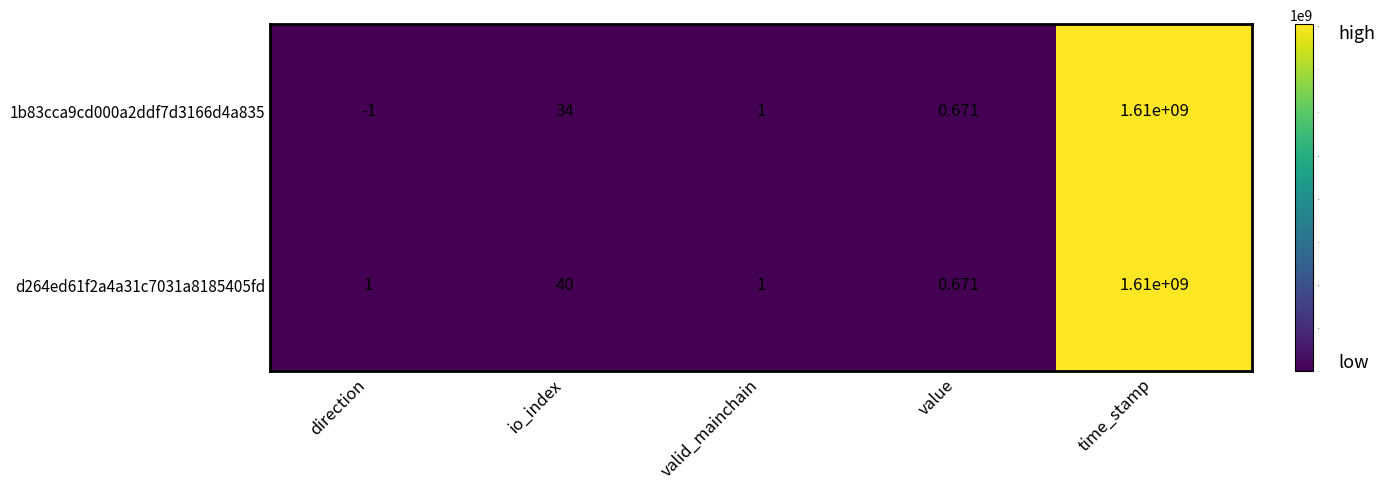

Between direction and value, which series saw the biggest shift?

1b83cca9cd000a2ddf7d3166d4a835